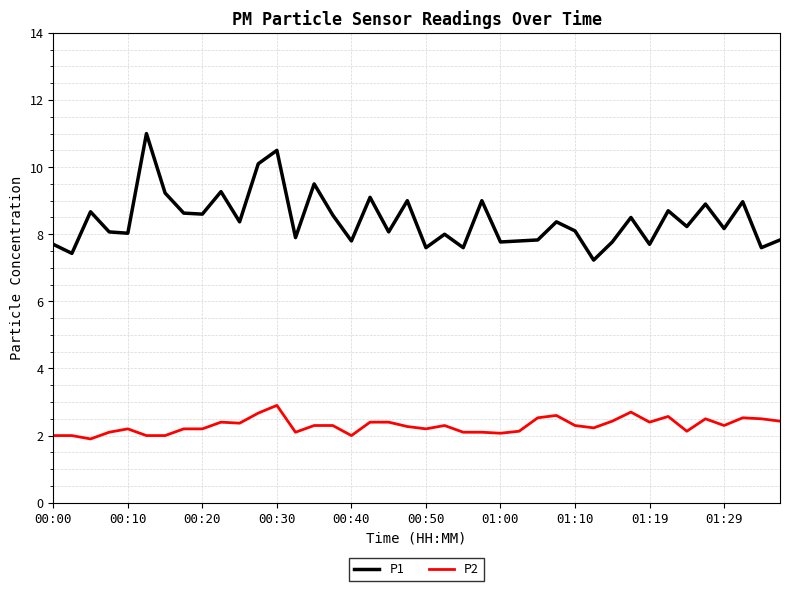

Which series has the largest total across all categories?

P1